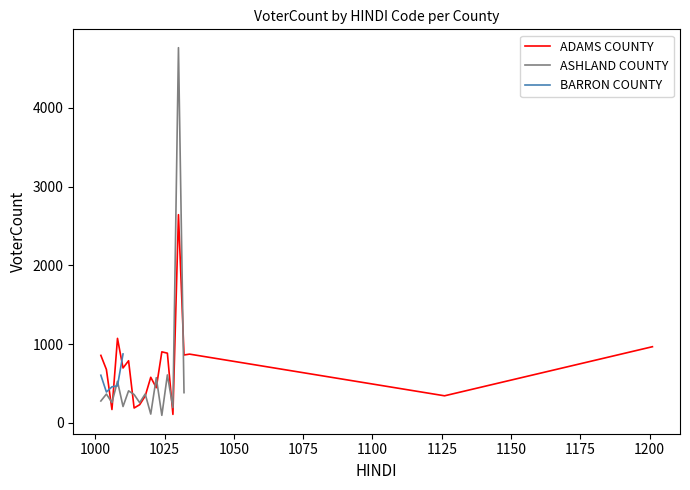

What is the minimum value for ADAMS COUNTY?

109